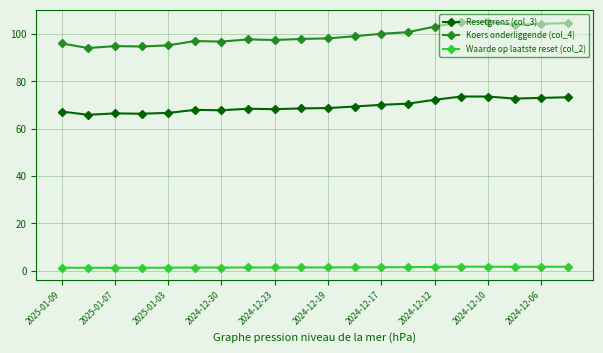

At how many categories does at least one series exceed 46?

20